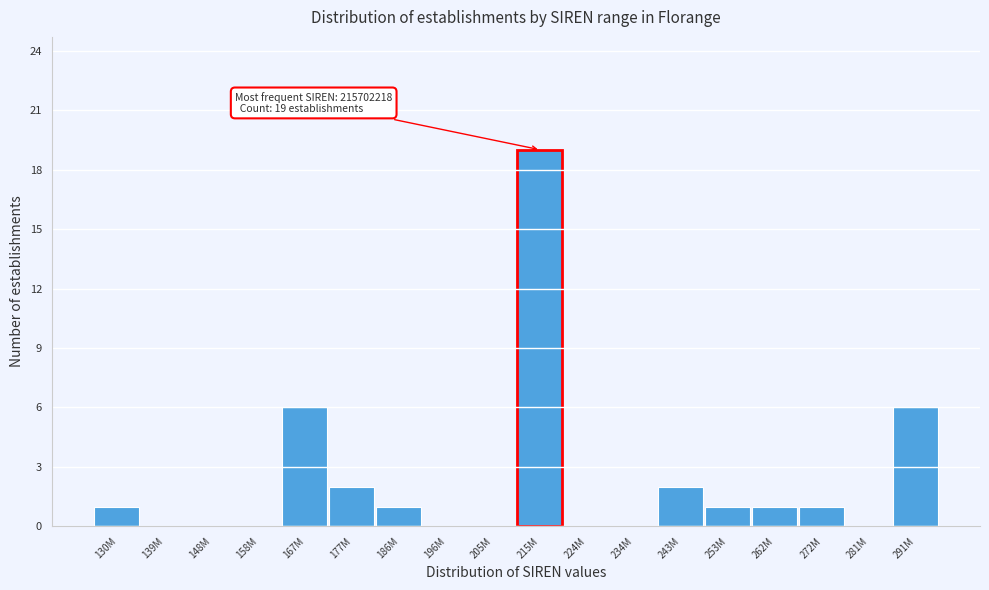

Reading left to right, transcribe all the data shown in this chart.

130M=1	139M=0	148M=0	158M=0	167M=6	177M=2	186M=1	196M=0	205M=0	215M=19	224M=0	234M=0	243M=2	253M=1	262M=1	272M=1	281M=0	291M=6